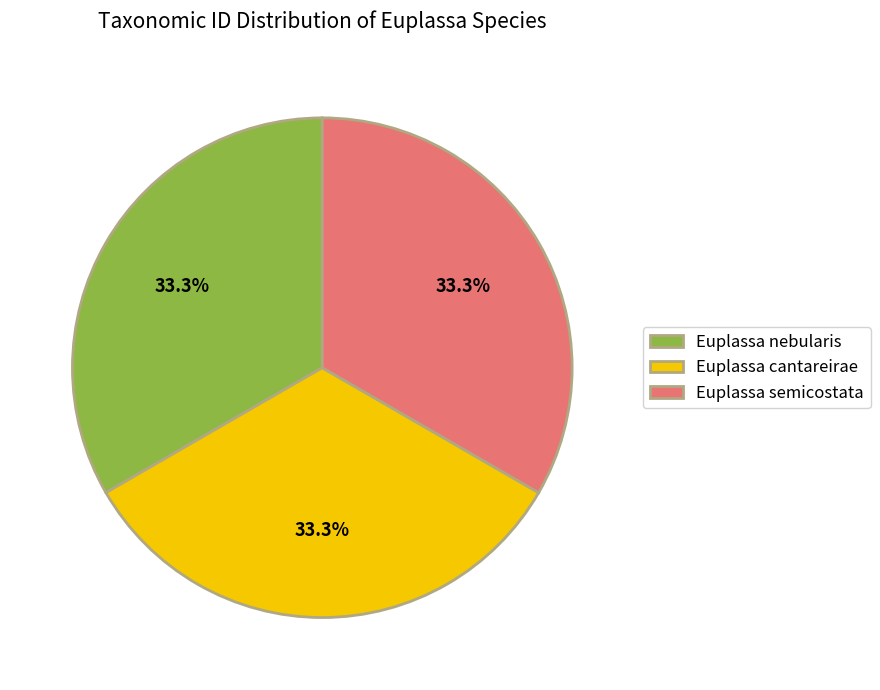

To the nearest percent, what percentage of the pie is Euplassa cantareirae?

33%